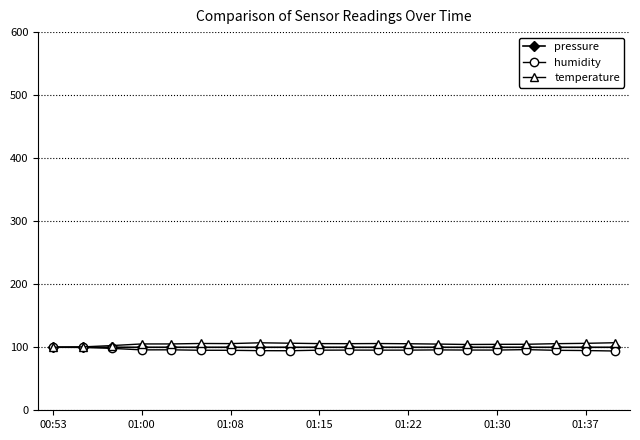

True or false: temperature has more than 2 interior local peaks.

True